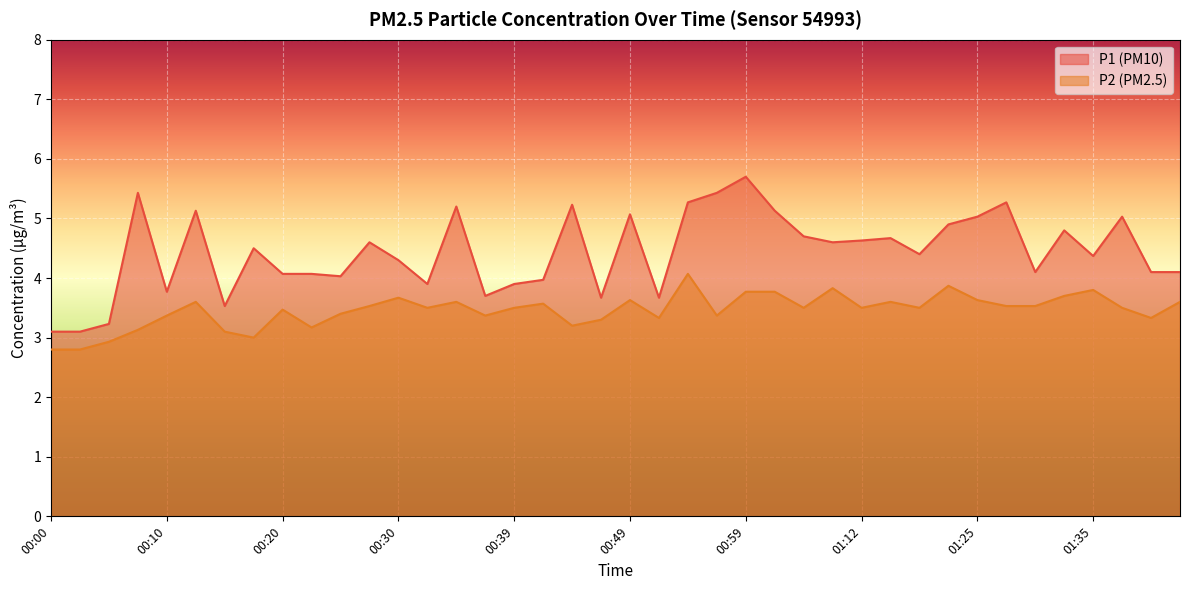

What is the sum of the P2 values at 00:42 and 01:30?

7.1